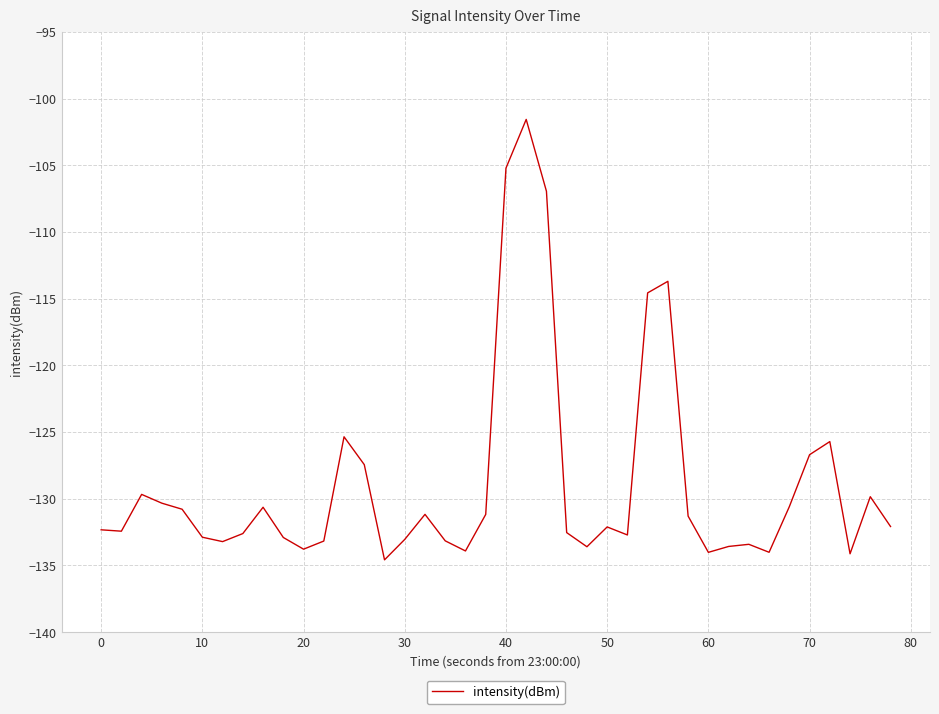

What is the maximum value shown in the chart?

-101.6